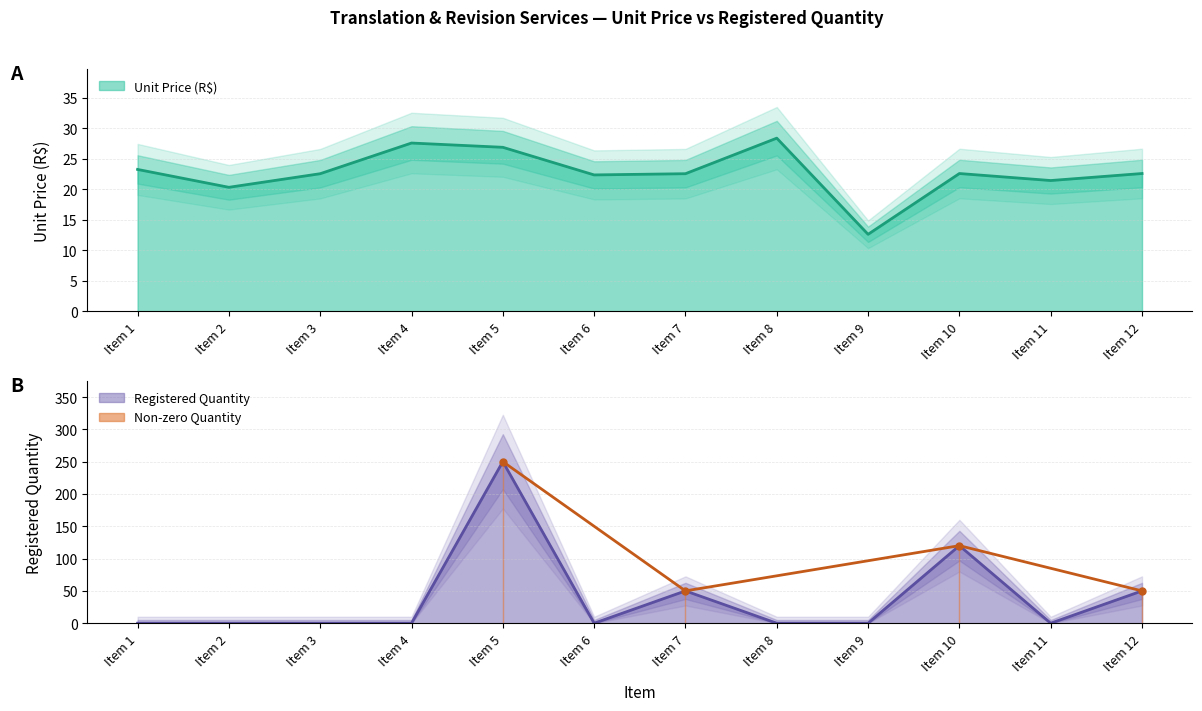

Which series has the largest range (max minus min)?

Qtde Registrada